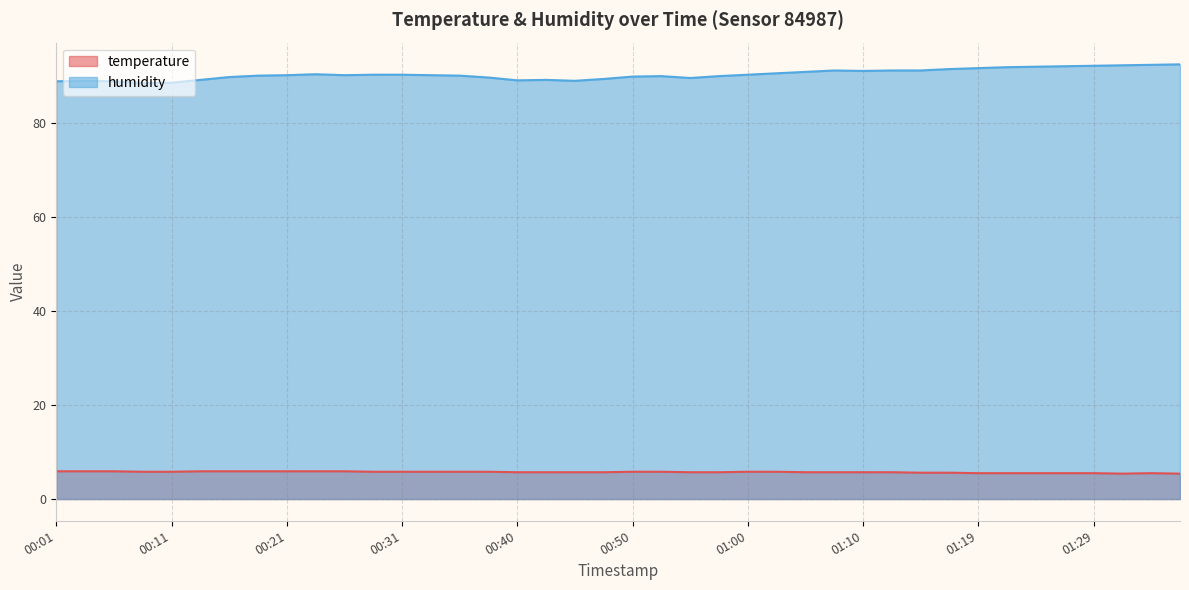

What are all the series names shown in the legend?

temperature, humidity